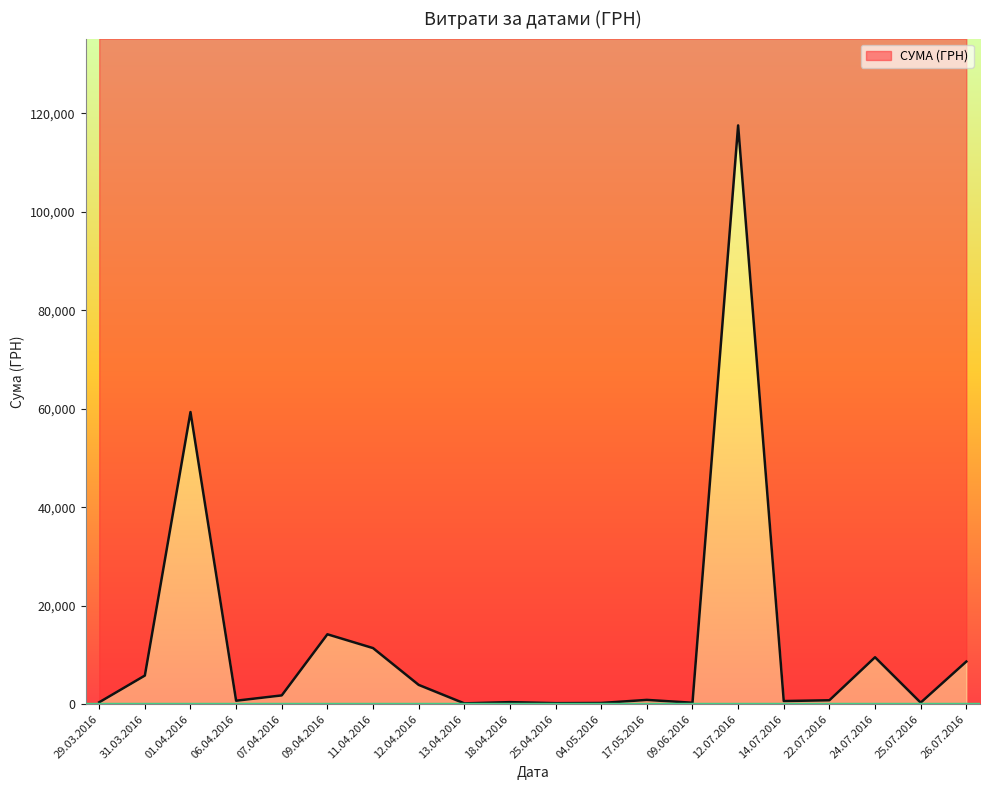

Is it true that the value at 31.03.2016 is 858.5?

False